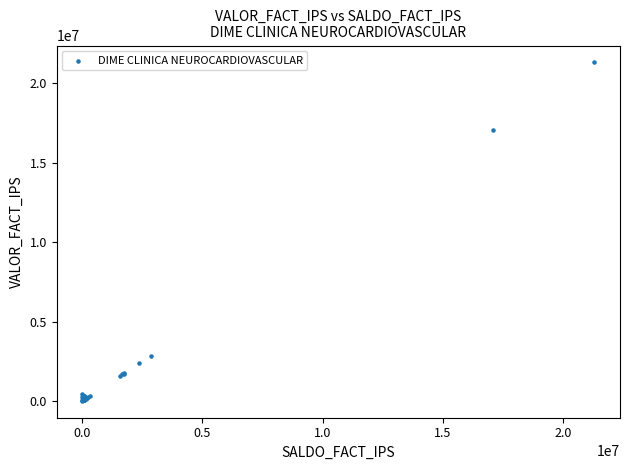

What Y value in the scatter plot is closest to 10659698?

17083236